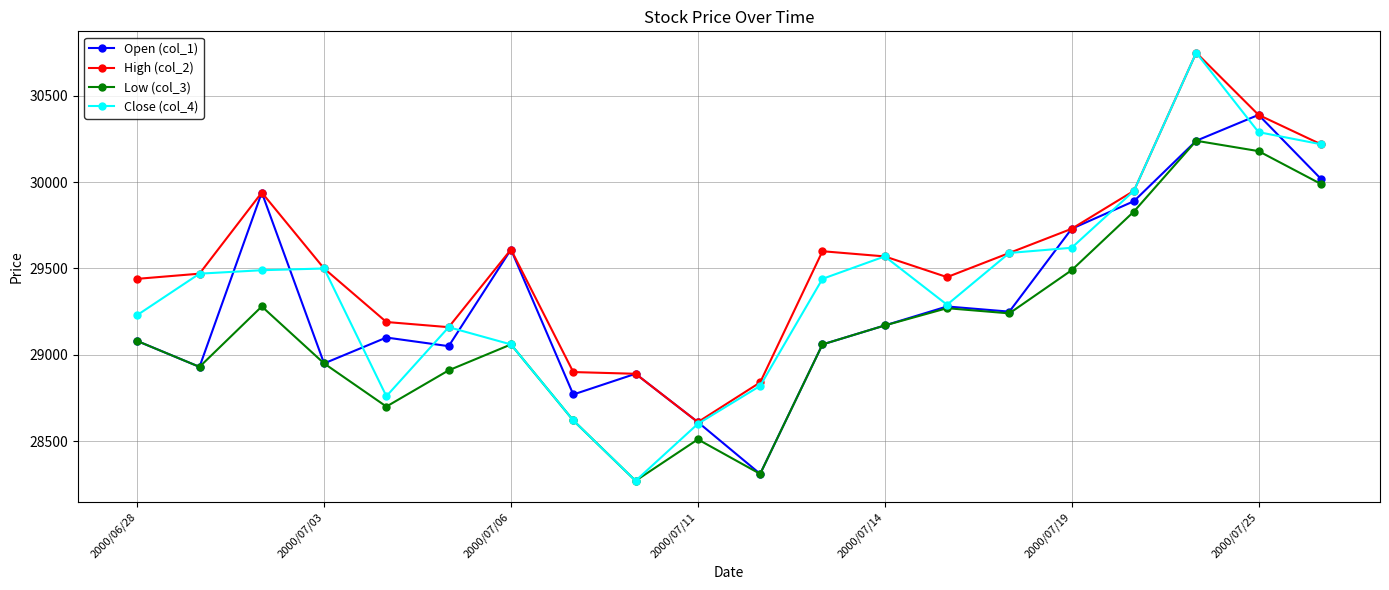

List the series in order of their overall mean, highest first.

High (col_2), Close (col_4), Open (col_1), Low (col_3)